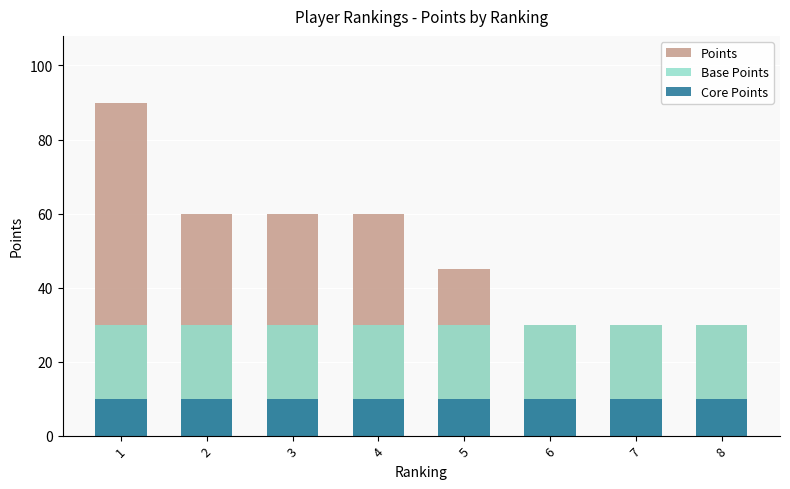

The Base Points series shows 16 at 1. True or false?

False